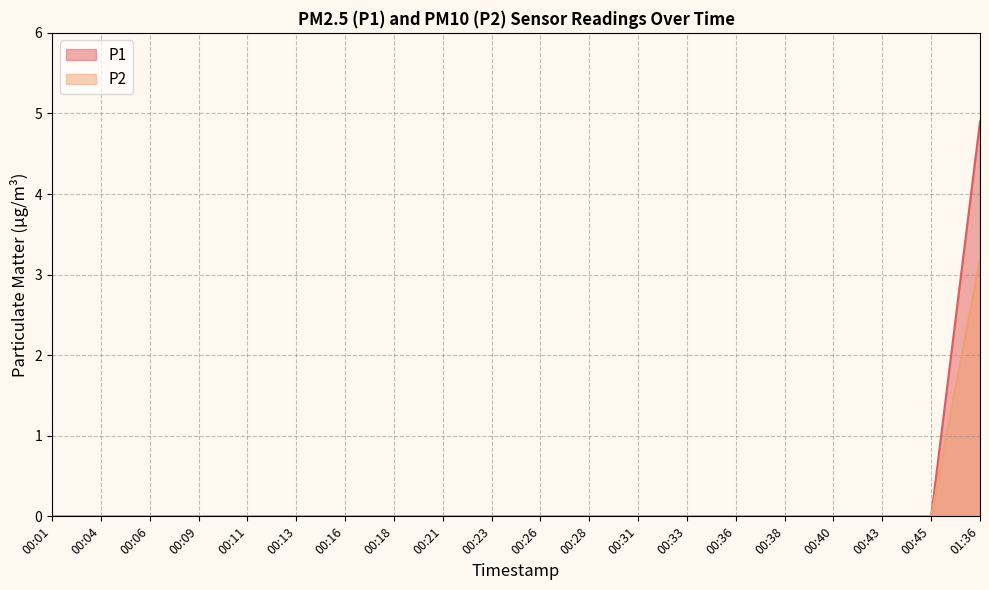

Rank the series by their average value, from highest to lowest.

P1, P2